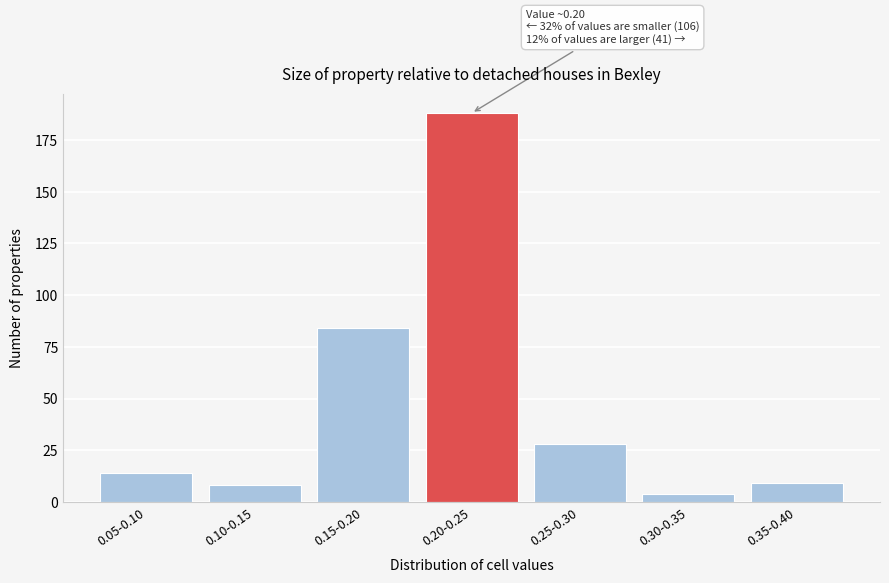

Reading left to right, extract all data points from this chart.

0.05-0.10=14	0.10-0.15=8	0.15-0.20=84	0.20-0.25=188	0.25-0.30=28	0.30-0.35=4	0.35-0.40=9